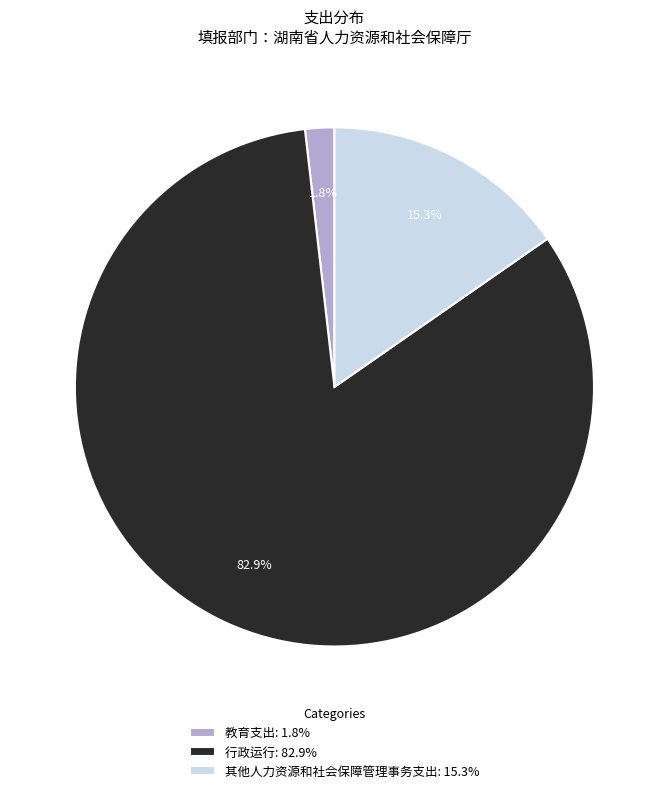

Is the sum of 其他人力资源和社会保障管理事务支出 and 行政运行 greater than half?

Yes